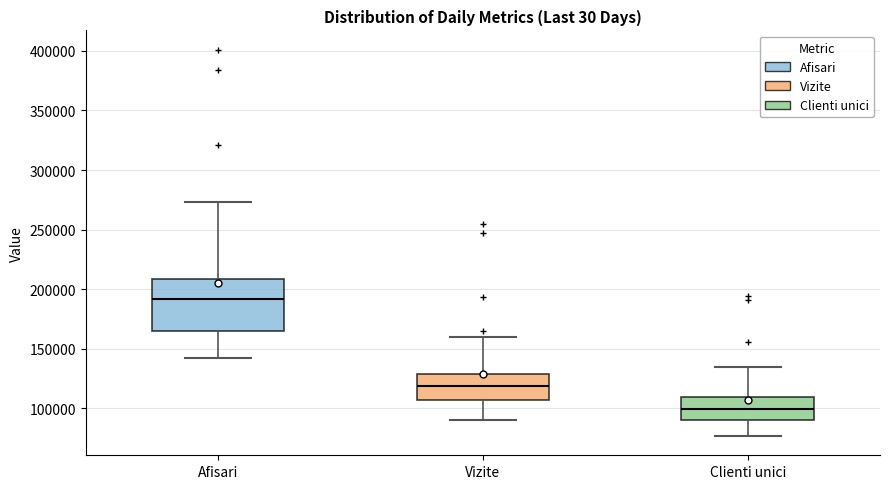

Where is the upper edge of the box for Afisari on the y-axis? The values are not printed on the chart, so give them approximately, as read against the axis.

210000